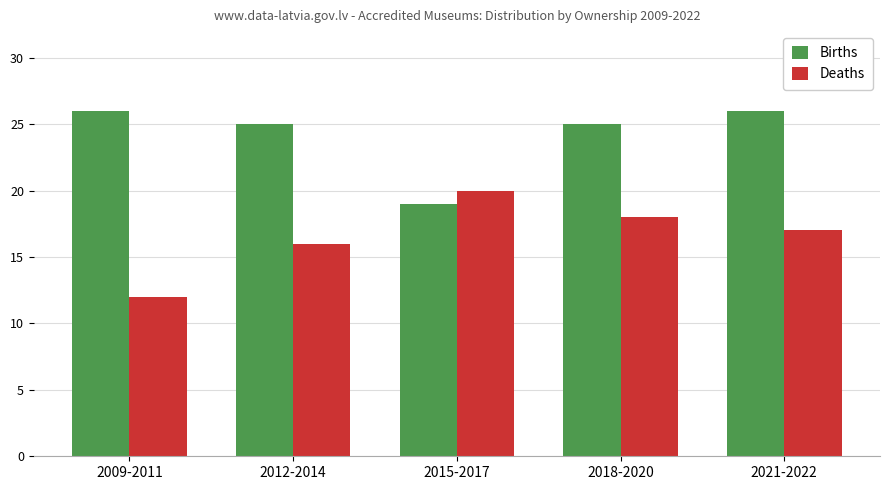

Count the Deaths values in the range 16 to 18.

3